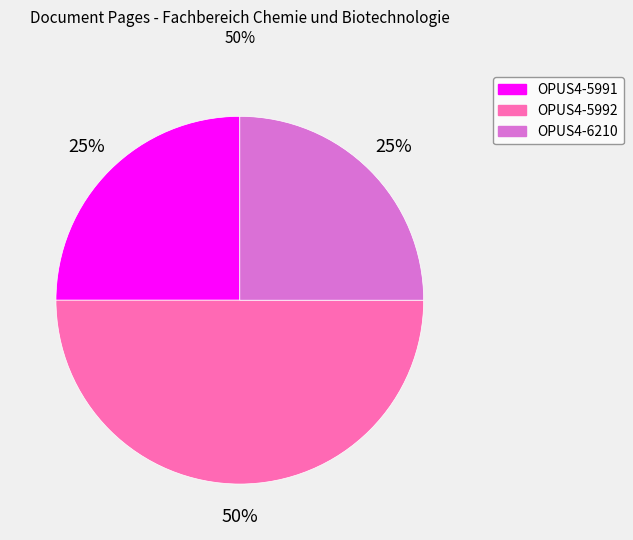

Which category has the biggest portion of the pie?

OPUS4-5992